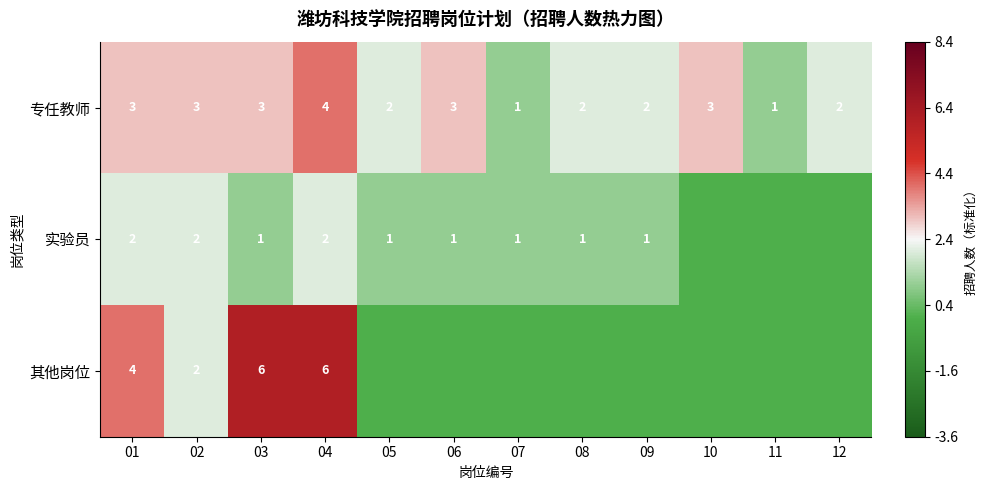

Is the value of 专任教师 at 03 greater than the value of 实验员 at 08?

Yes